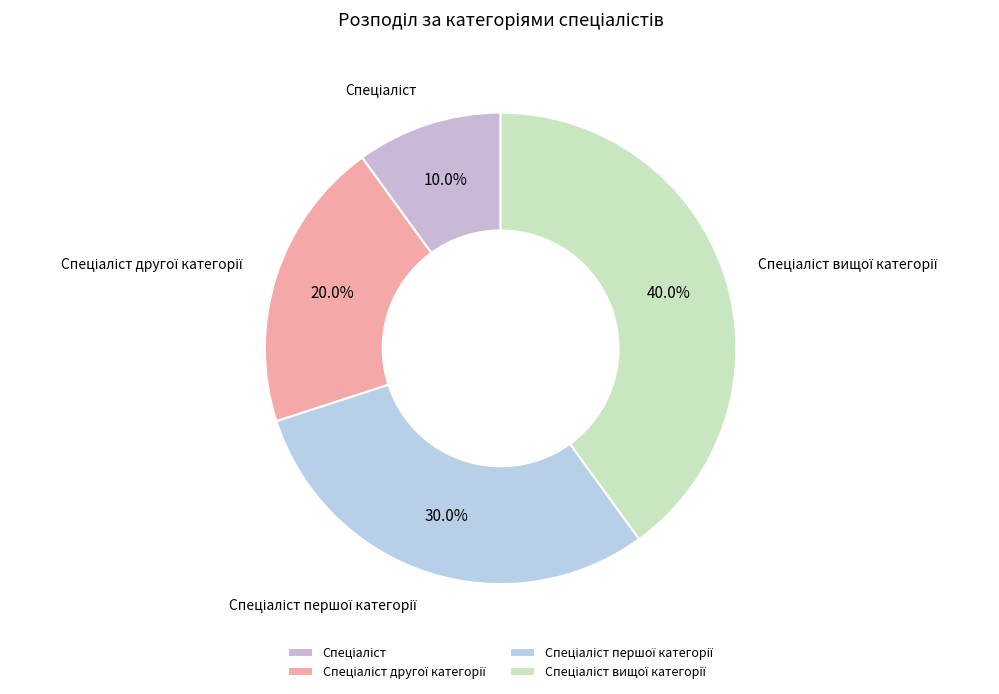

Which slice is the smallest?

Спеціаліст